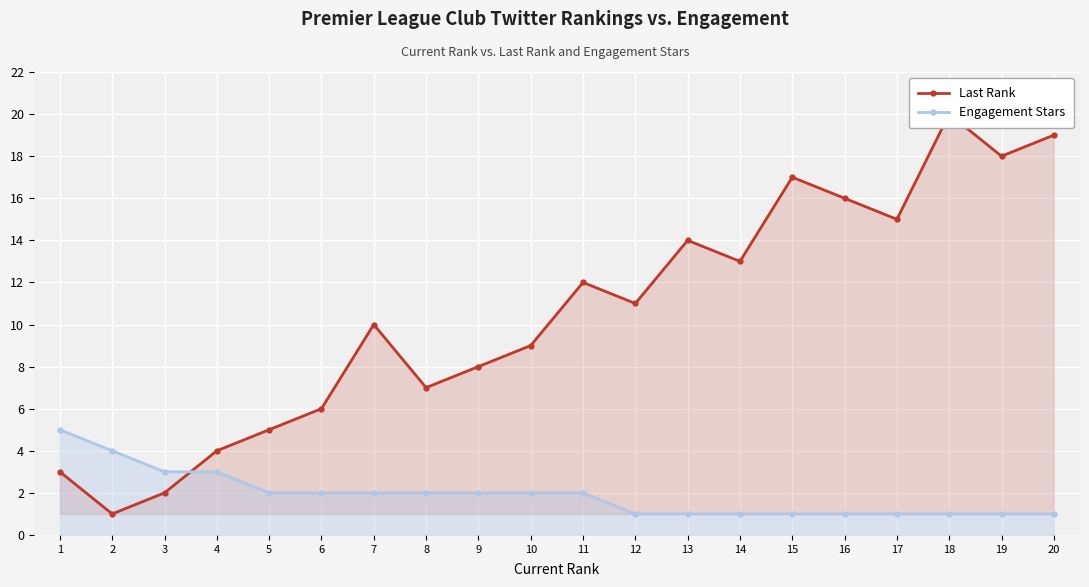

What is the difference between the second highest and minimum values in the Last Rank series?

18